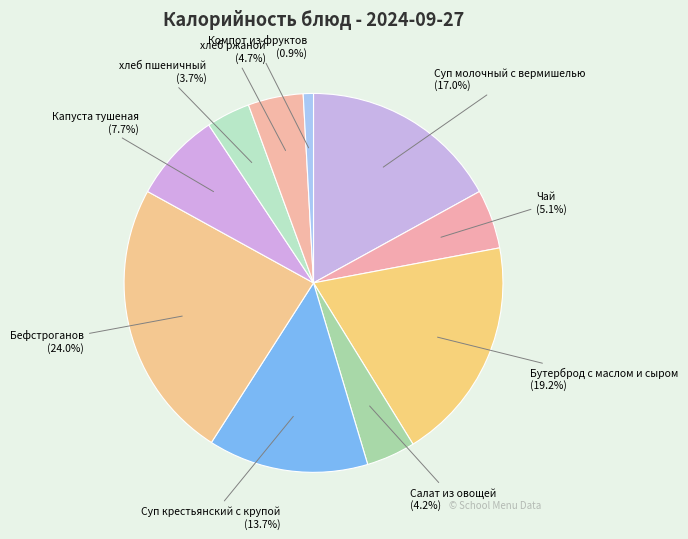

How many slices are in this pie chart?

10